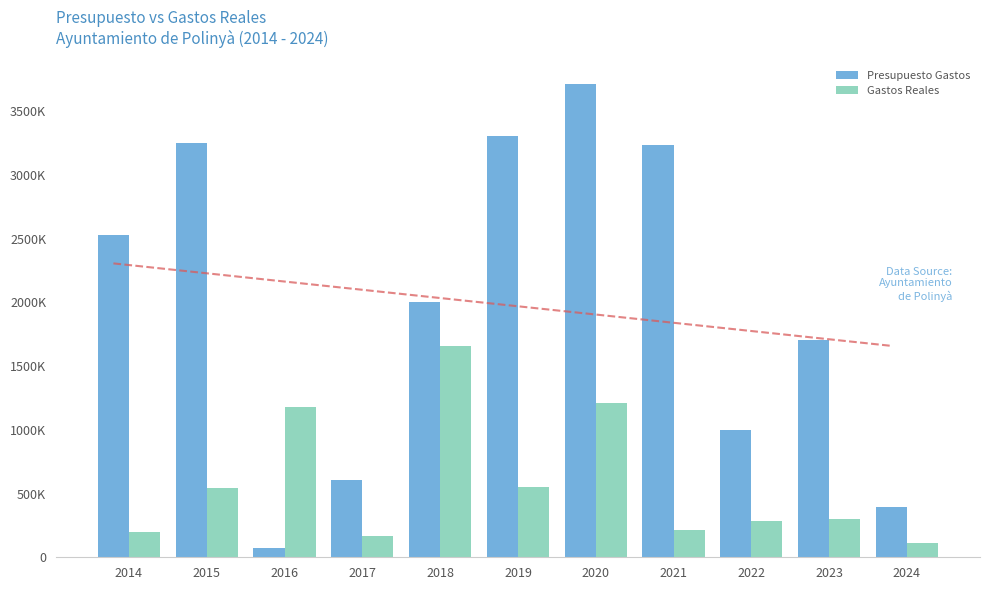

What is the smallest value displayed?

73015.3